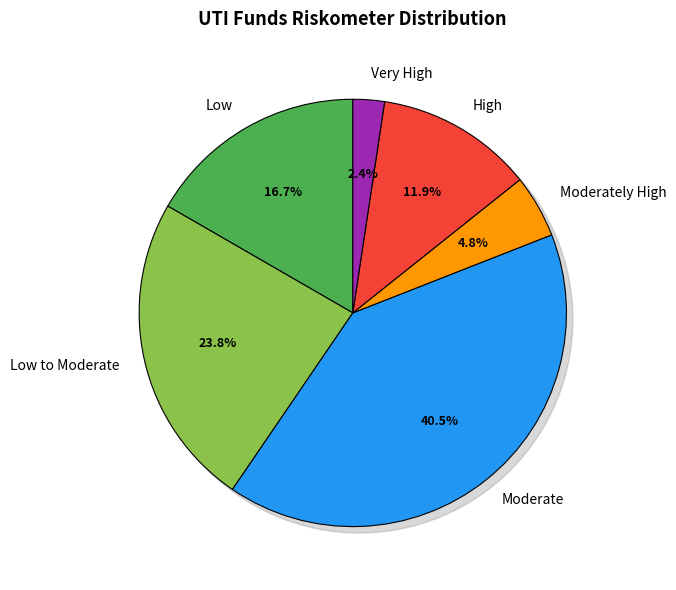

Do Very High and Moderately High together represent more than half of the pie?

No